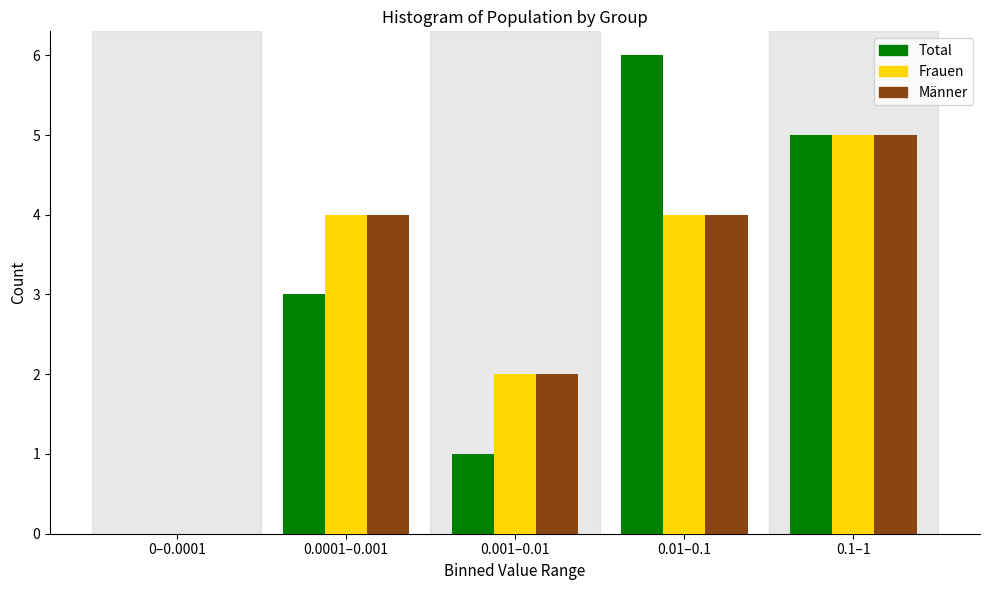

Reading left to right, extract all data points from this chart.

Total: 0–0.0001=0	0.0001–0.001=3	0.001–0.01=1	0.01–0.1=6	0.1–1=5
Frauen: 0–0.0001=0	0.0001–0.001=4	0.001–0.01=2	0.01–0.1=4	0.1–1=5
Männer: 0–0.0001=0	0.0001–0.001=4	0.001–0.01=2	0.01–0.1=4	0.1–1=5